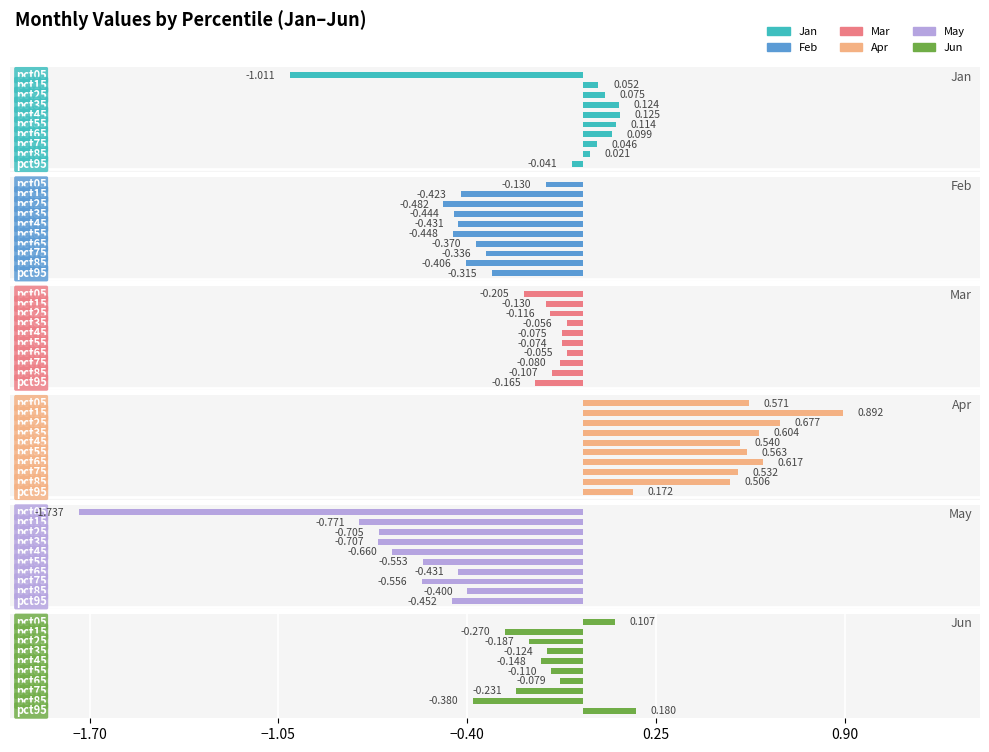

Between 7 and 9, which is larger?

7